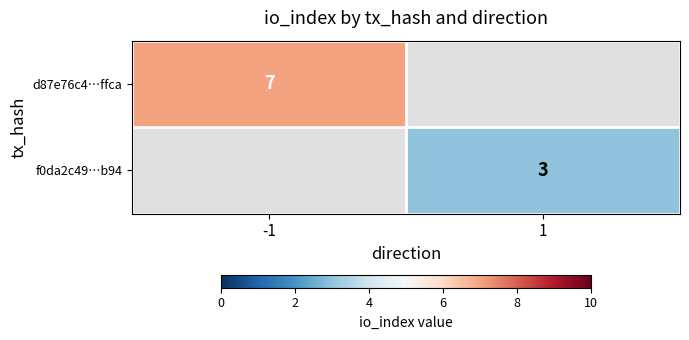

The d87e76c4…ffca series shows 7 at -1. True or false?

True